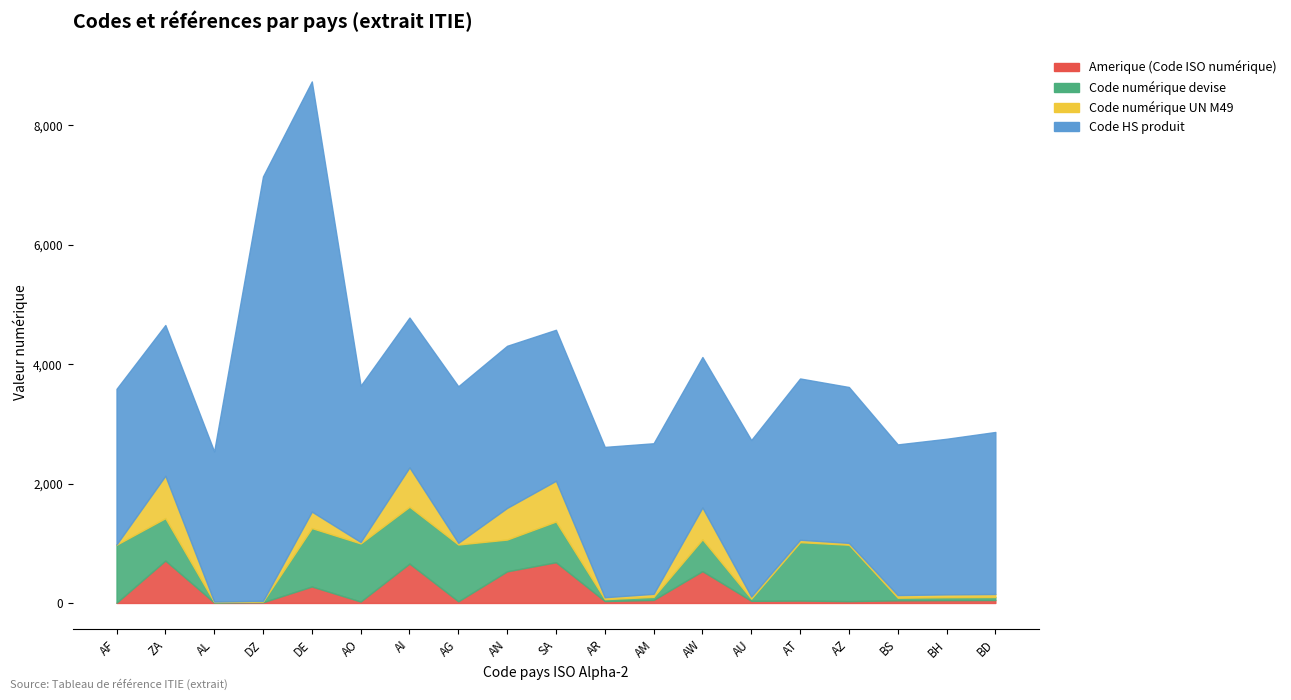

At which category is the sum across all series the highest?

DE